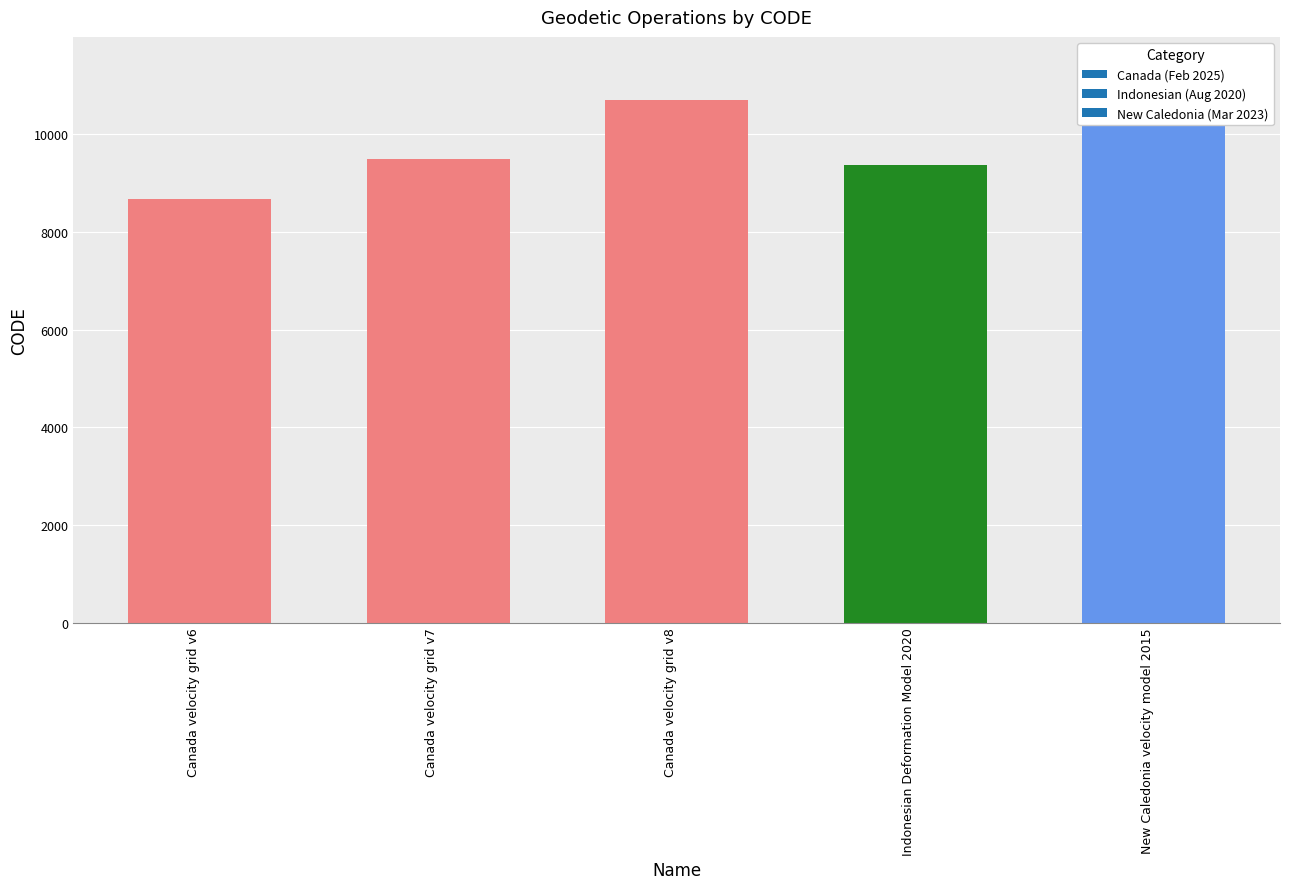

What is the label of the 1st bar from the left?

Canada velocity grid v6